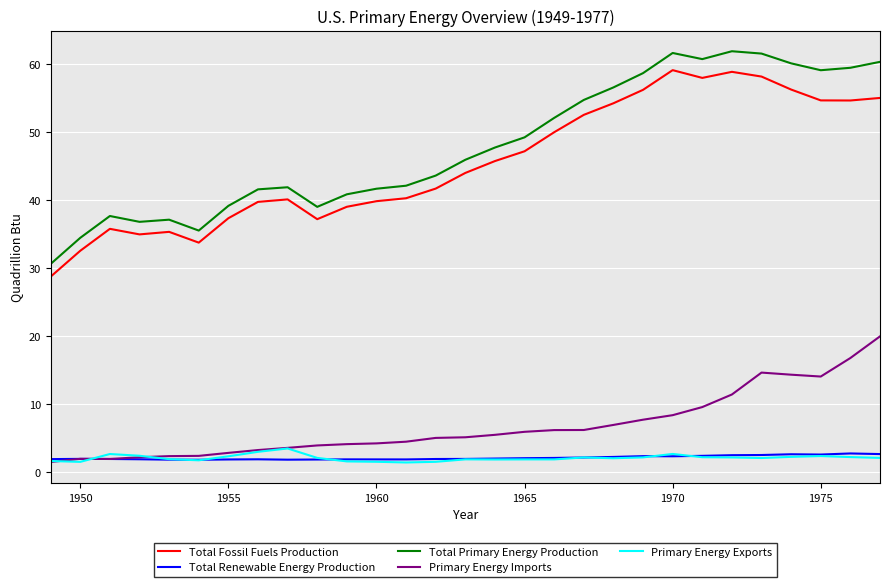

True or false: Total Primary Energy Production and Primary Energy Imports intersect in this chart.

False